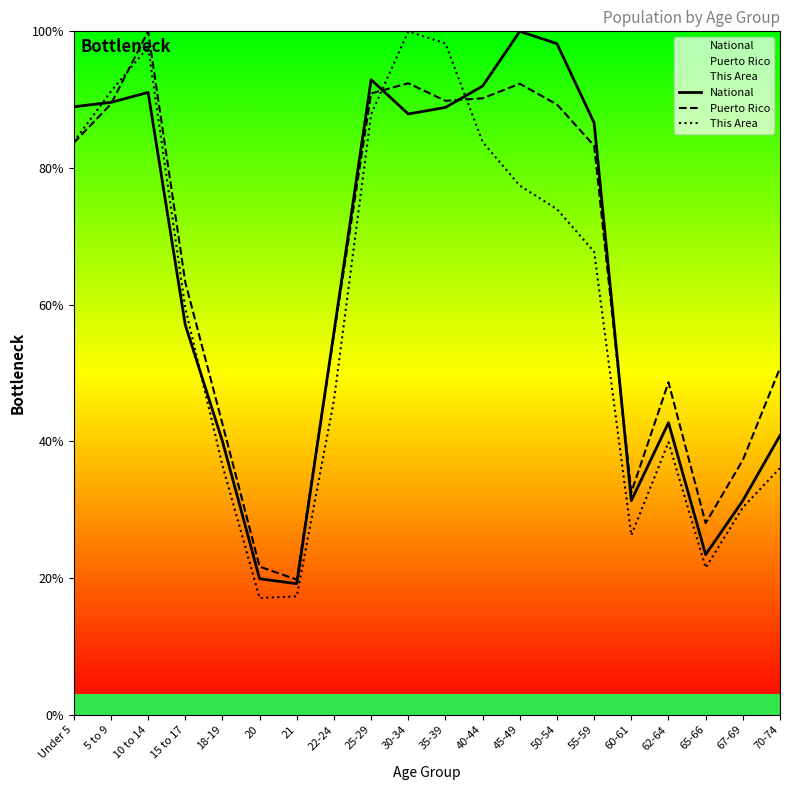

How many distinct data groups are displayed?

3